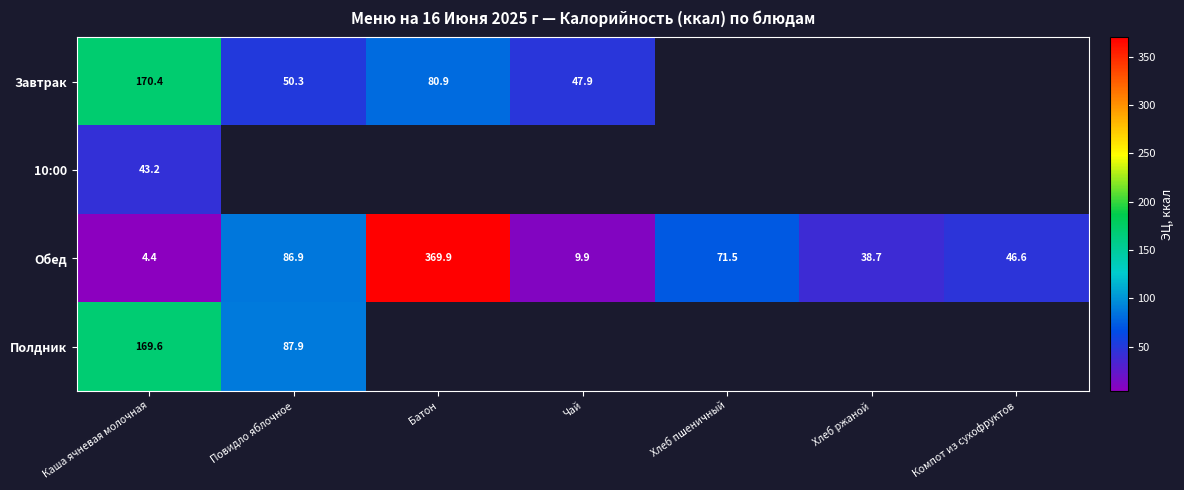

Is it true that Завтрак equals 101.0 at Каша ячневая молочная?

False